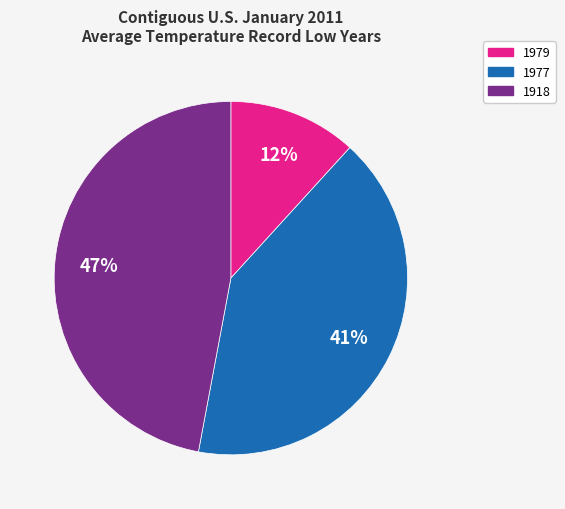

What percentage is the 1918 slice, to the nearest percent?

47%